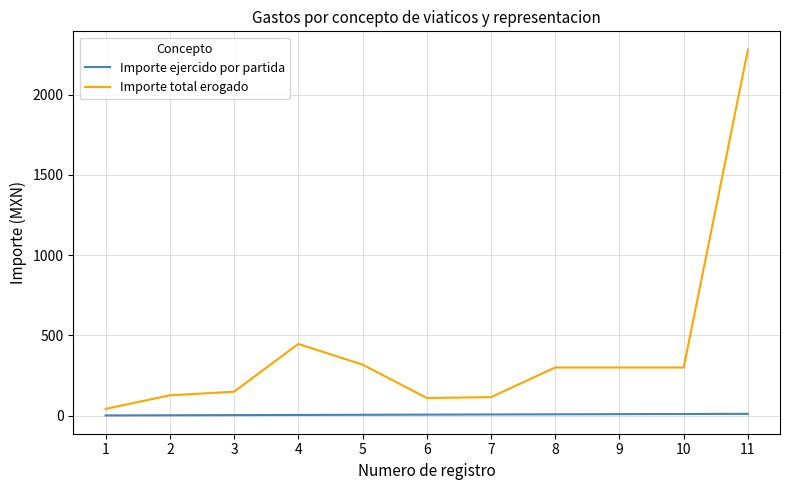

Is the value of Importe ejercido por partida at 4 greater than the value of Importe total erogado at 6?

No